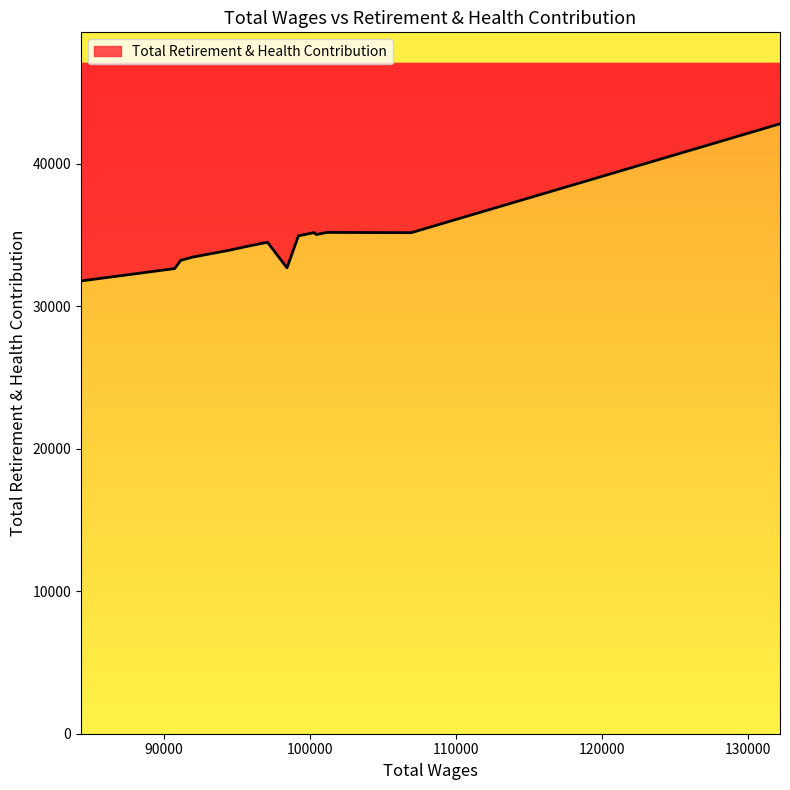

The value at 90755.0 is 32651. True or false?

True